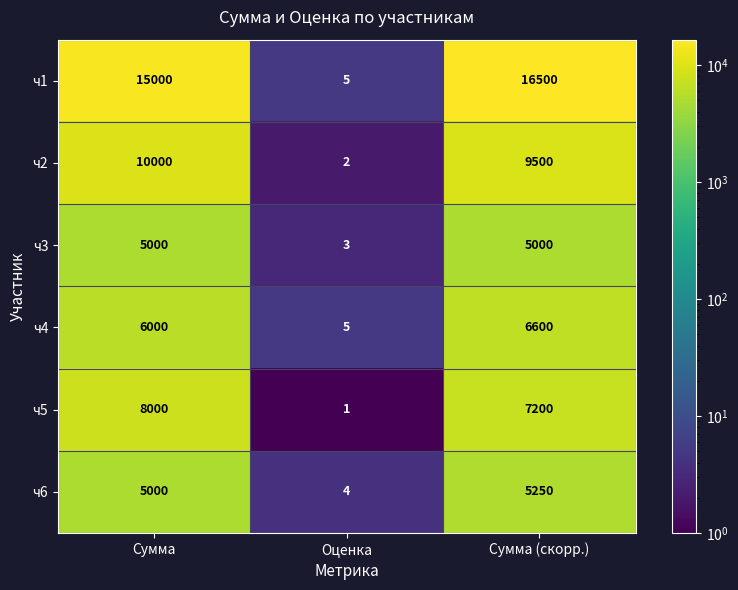

What is the average value of the ч2 series?

6501